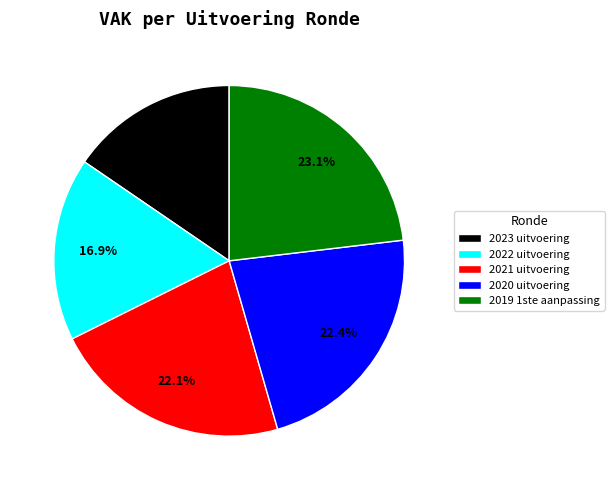

To the nearest percent, what is the average slice percentage?

20%